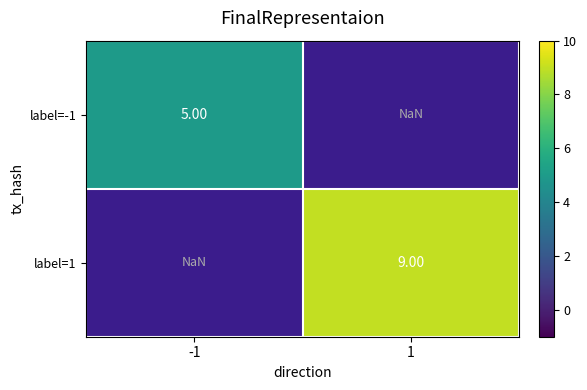

How many positive values does the label=1 series have?

1